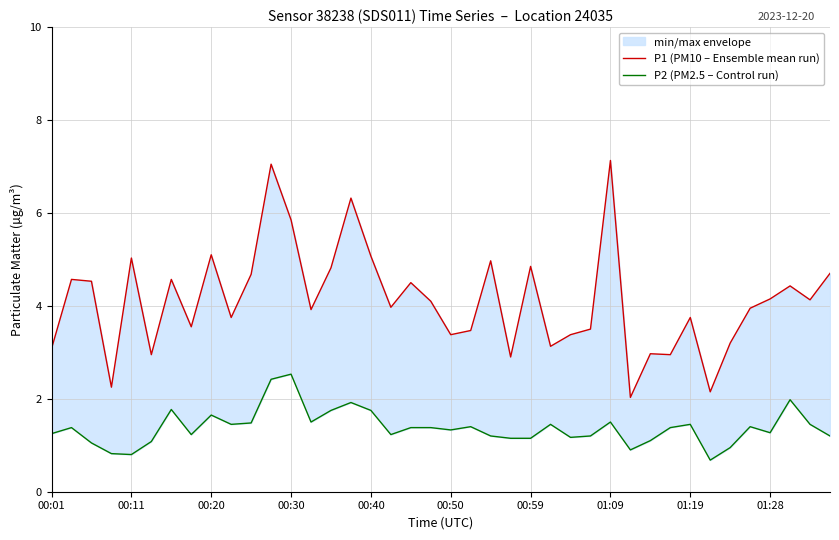

At 00:59, list the series in order from largest to smallest.

P1 (PM10 – Ensemble mean run), P2 (PM2.5 – Control run)